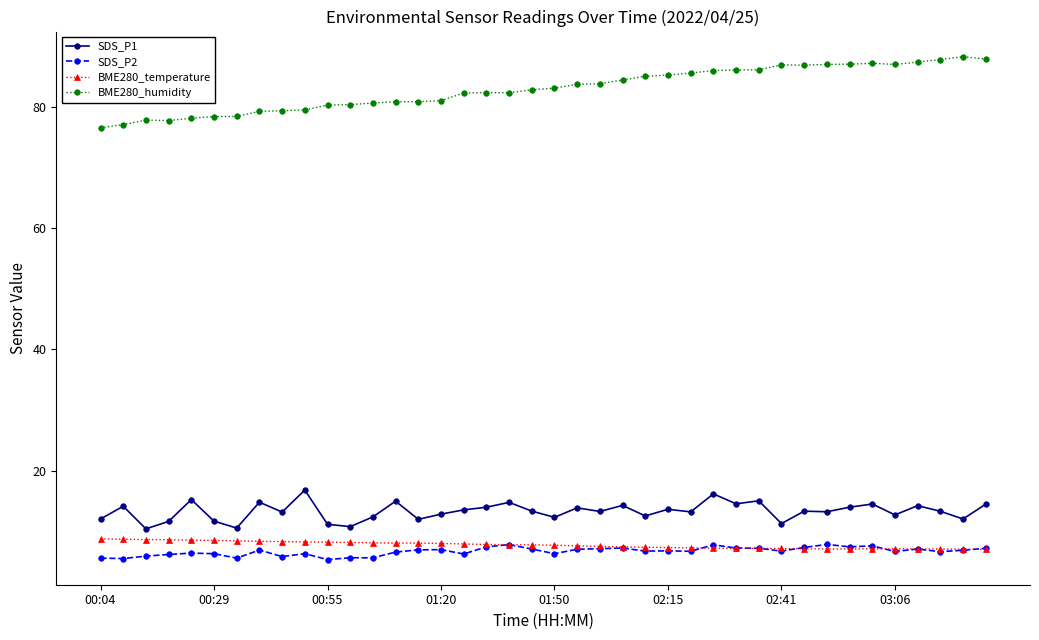

What is the greatest value displayed?

88.3